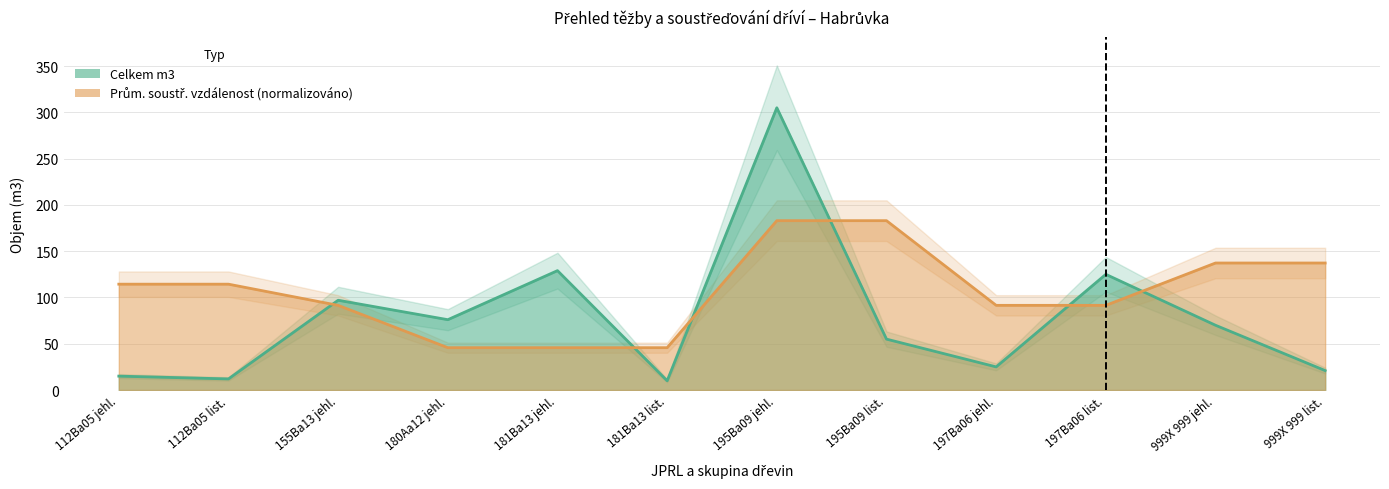

True or false: Prům. soustř. vzdálenost (m) has more than 1 interior local peaks.

False